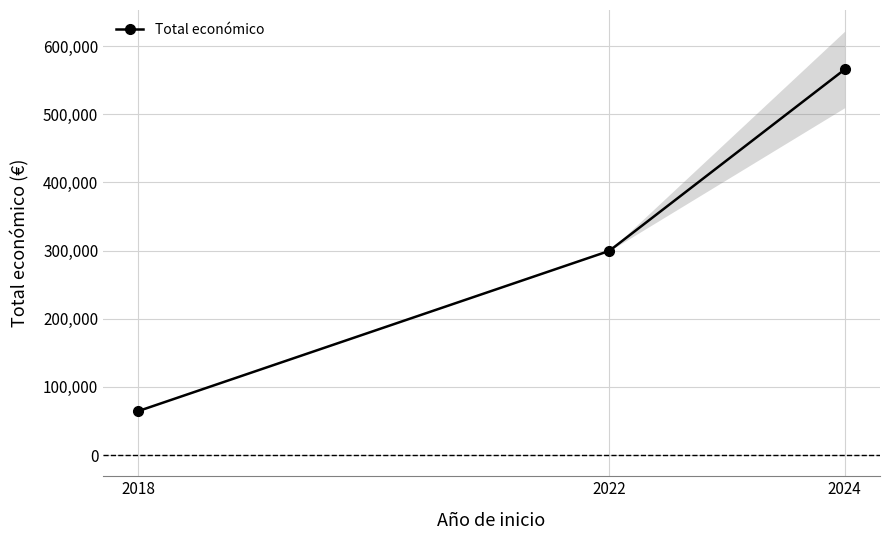

Which category has the highest value across all series?

2024